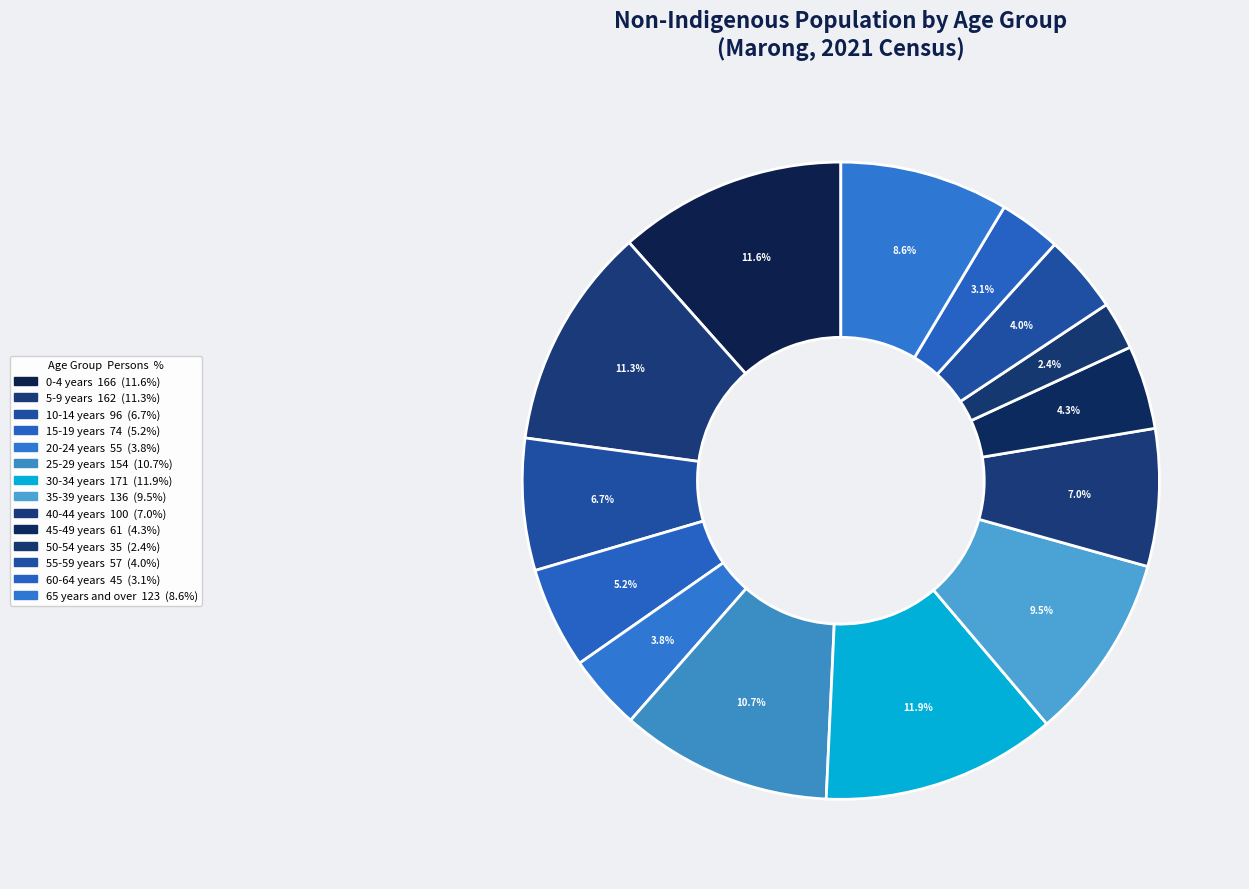

How many segments does this pie chart have?

14